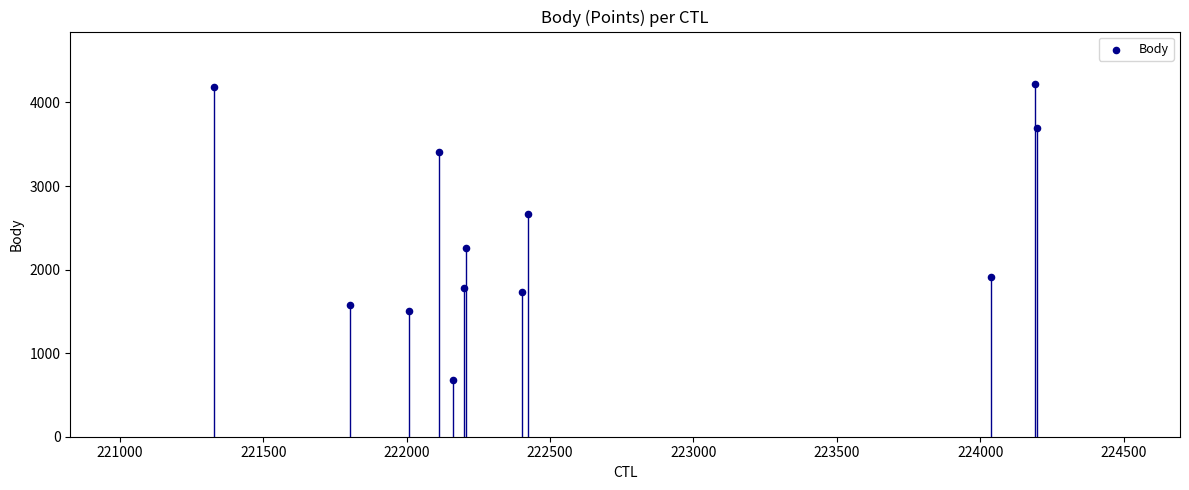

What is the range of Y values (max minus min)?

3541